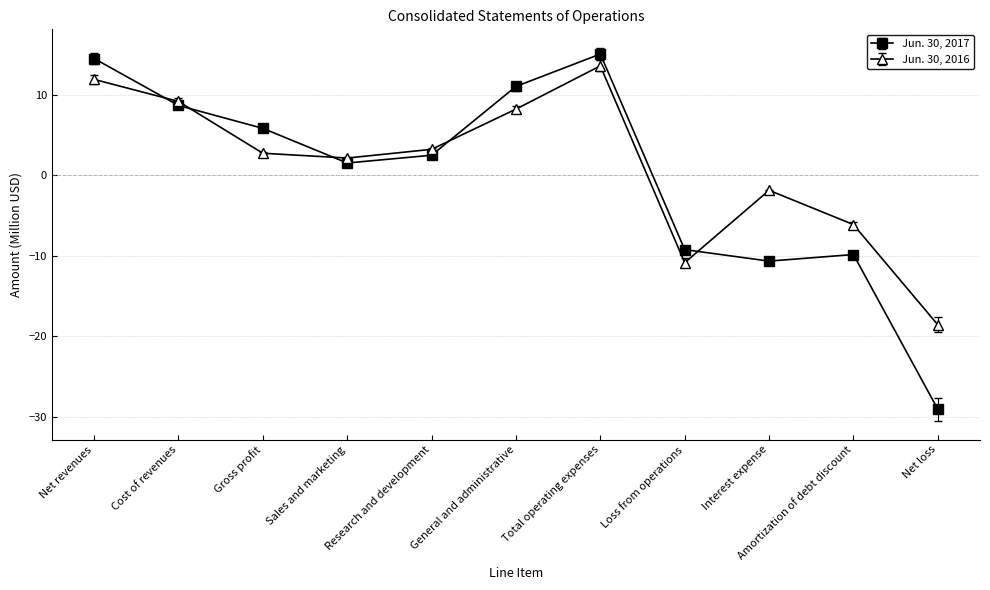

What is the maximum value shown in the chart?

15.1